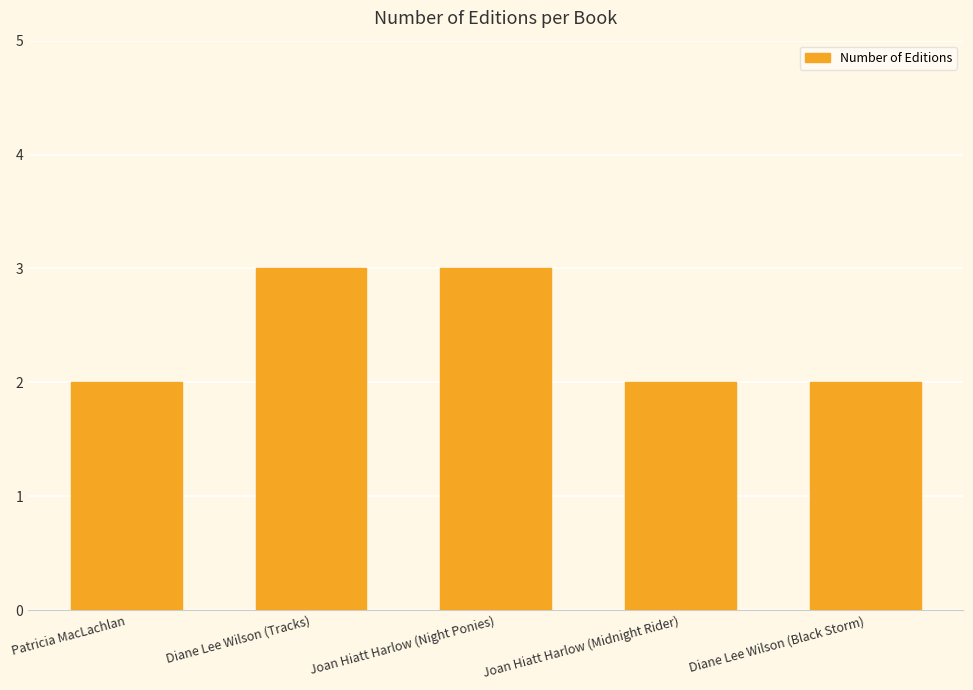

Read the value at Diane Lee Wilson (Black Storm).

2